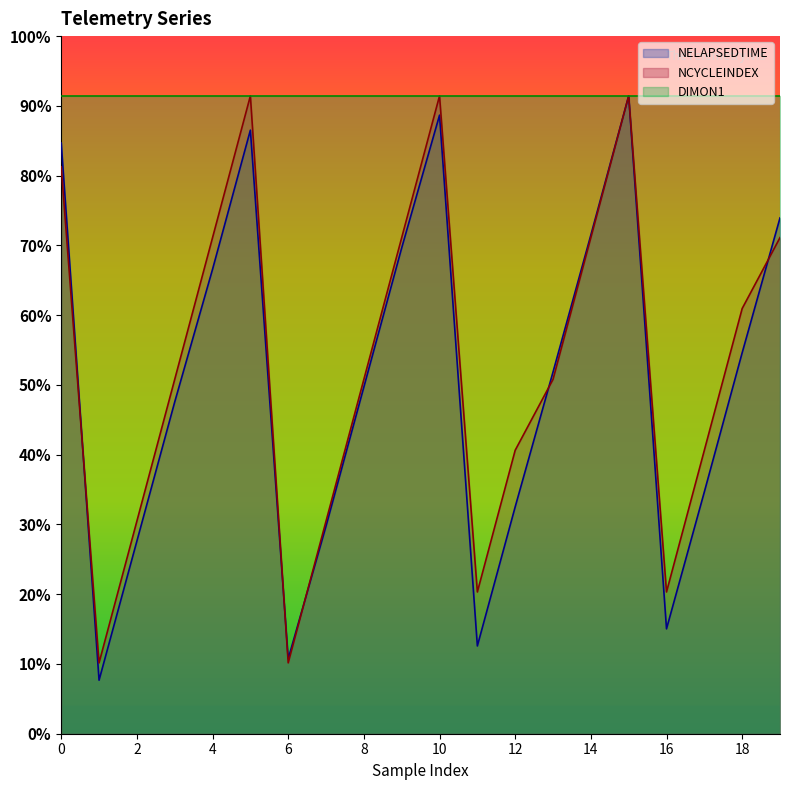

Between 6 and 14, which is larger?

14